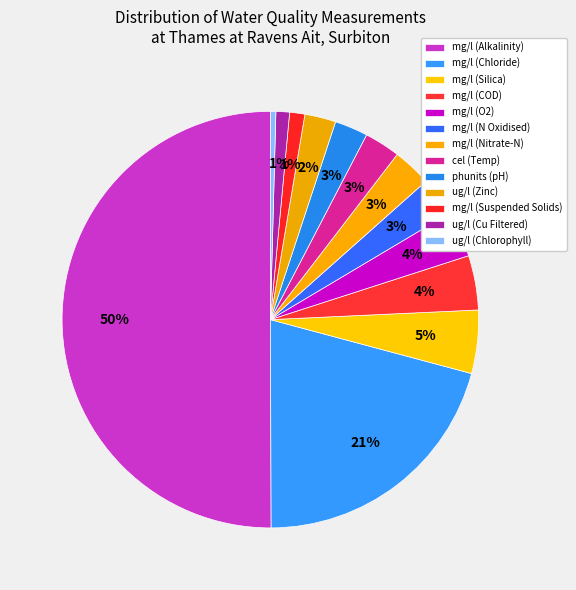

To the nearest percent, what is the difference between the mg/l (O2) and mg/l (Nitrate-N) slice percentages?

1%